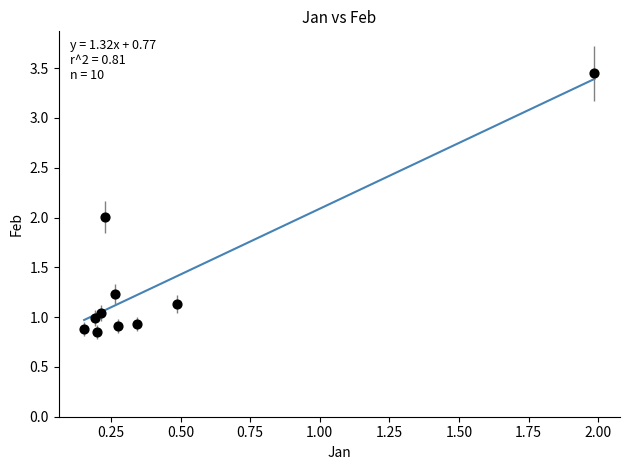

What is the average X value?

0.4